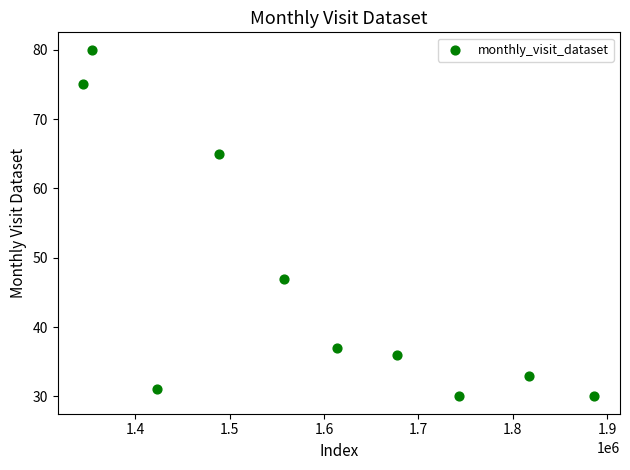

What is the average Y value?

46